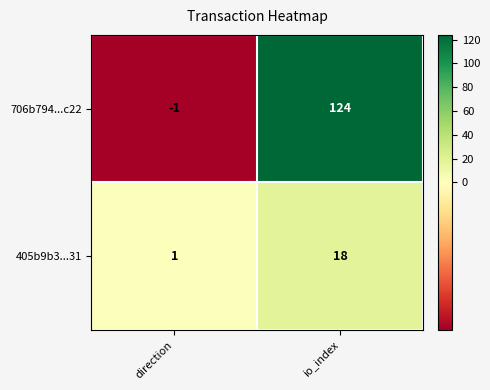

What is the sum of the 405b9b3...31 values at direction and io_index?

19